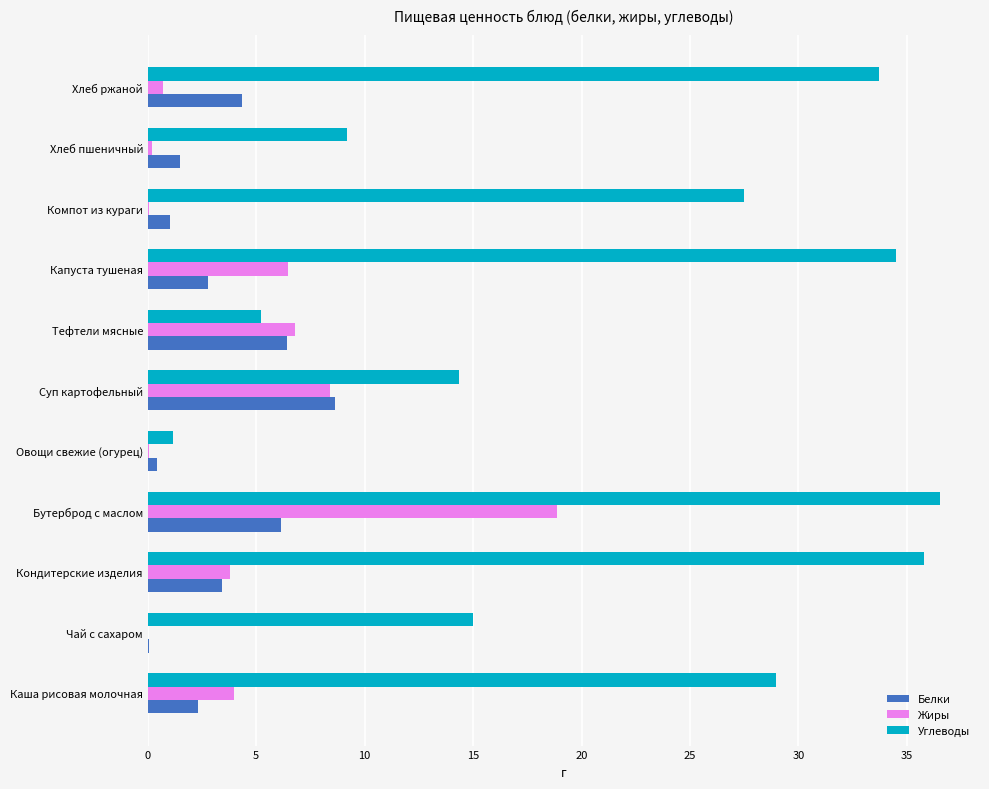

What is the sum of the Белки values at Каша рисовая молочная and Капуста тушеная?

5.1